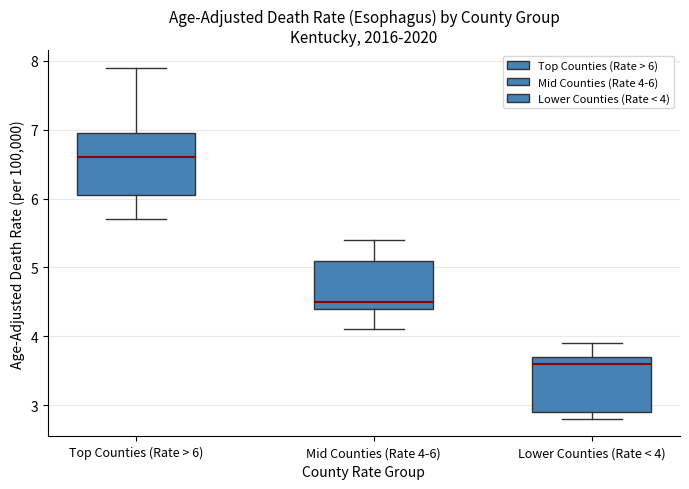

Which box has the highest median line?

Top Counties (Rate > 6)